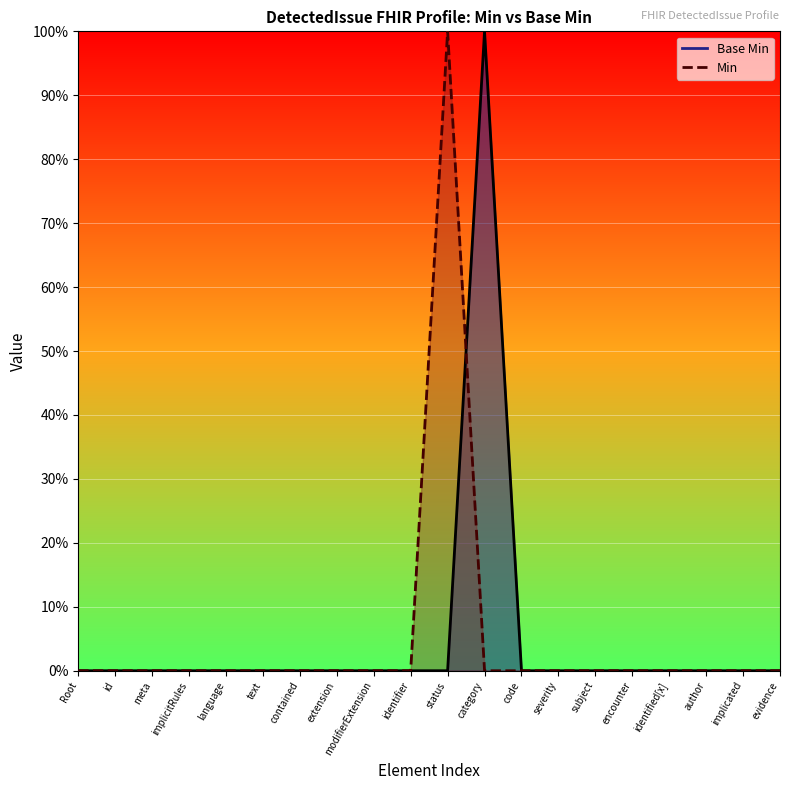

At which category is the sum across all series the highest?

status